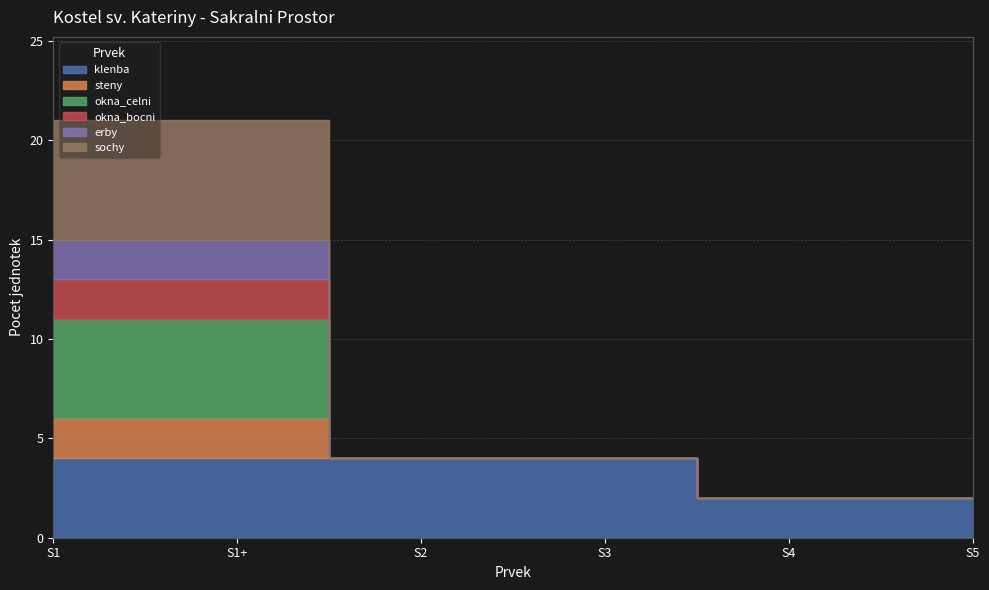

Which has a higher value, S1+ or S1?

S1+